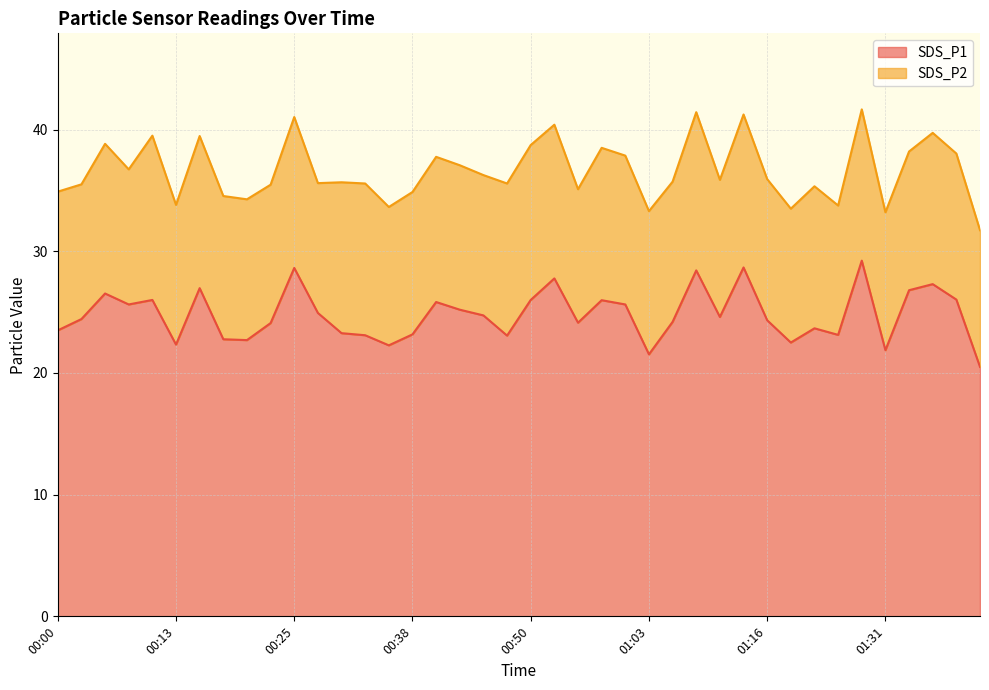

What is the sum of the values at 01:16 and 00:20?

47.0